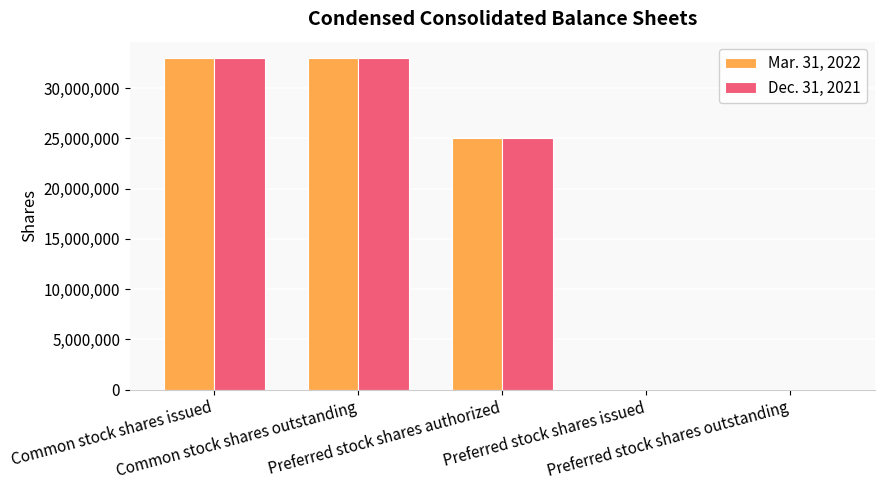

What is the maximum value shown in the chart?

32962733